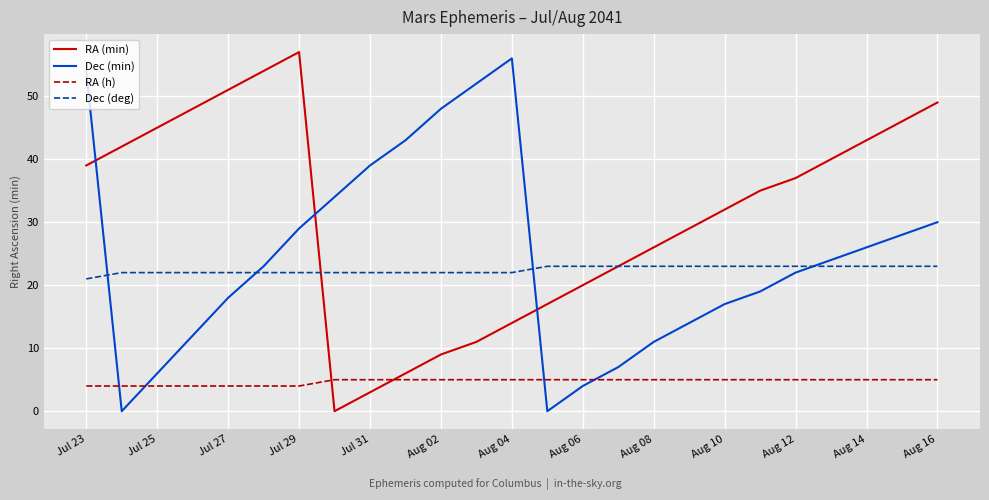

Reading left to right, what are all the values shown in this chart?

RA (min): 39	42	45	48	51	54	57	0	3	6	9	11	14	17	20	23	26	29	32	35	37	40	43	46	49
Dec (min): 54	0	6	12	18	23	29	34	39	43	48	52	56	0	4	7	11	14	17	19	22	24	26	28	30
RA (h): 4	4	4	4	4	4	4	5	5	5	5	5	5	5	5	5	5	5	5	5	5	5	5	5	5
Dec (deg): 21	22	22	22	22	22	22	22	22	22	22	22	22	23	23	23	23	23	23	23	23	23	23	23	23